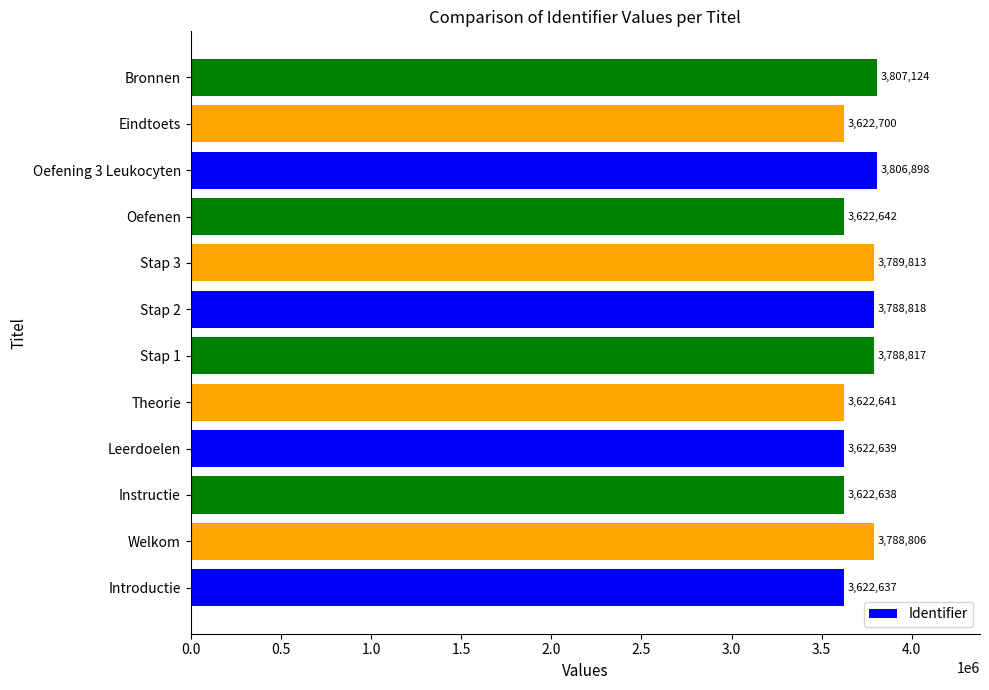

What is the change in value from Stap 1 to Bronnen?

+18307